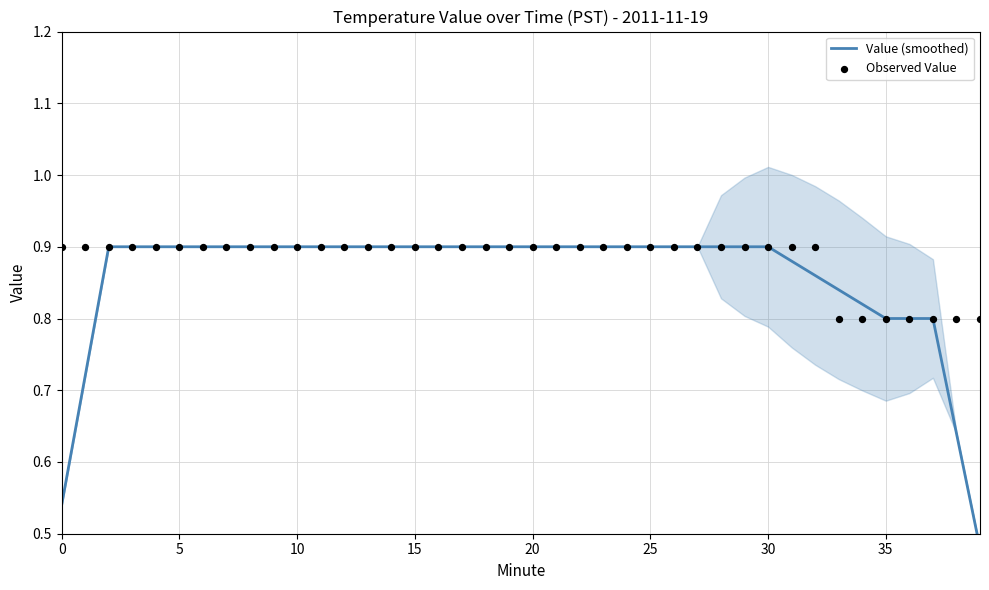

Which series has the largest total across all categories?

Observed Value